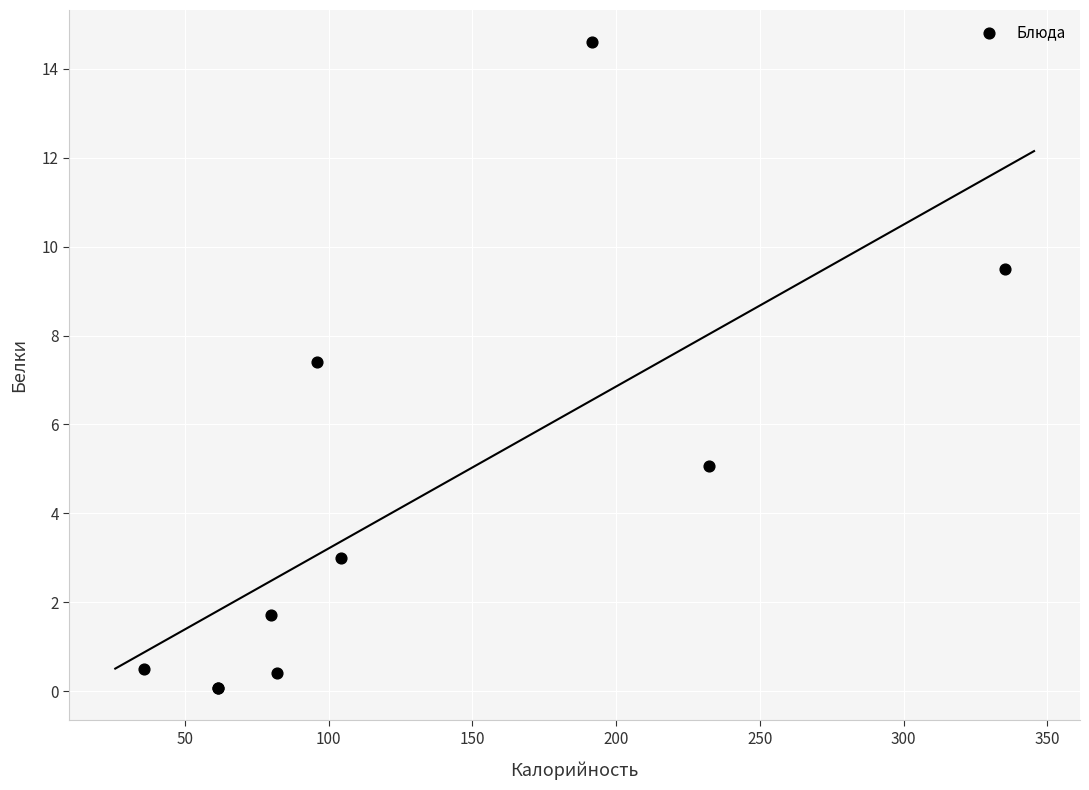

What Y value in the scatter plot is closest to 7?

7.4